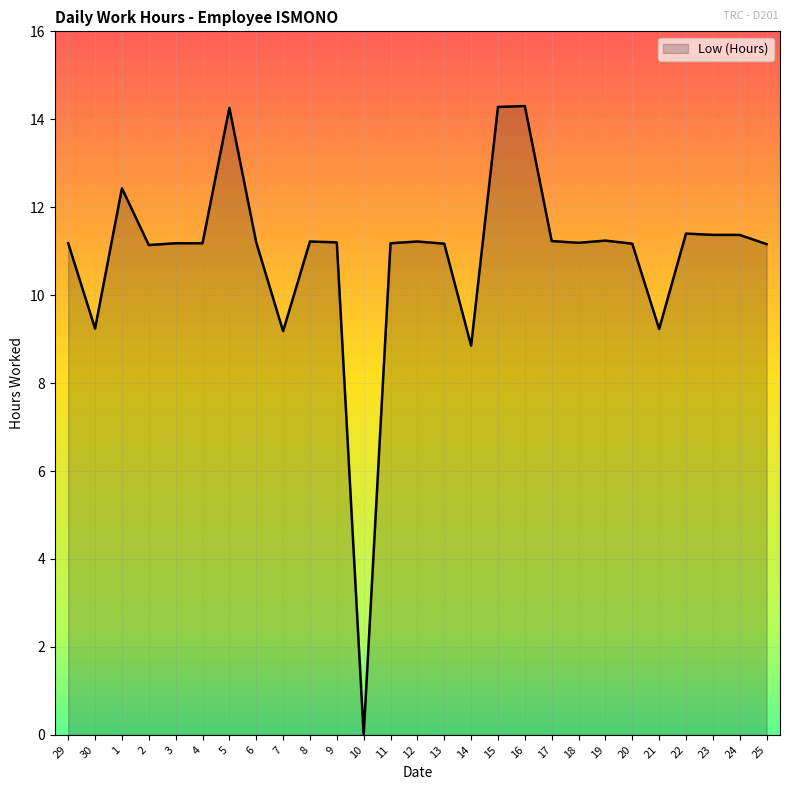

Count the number of values greater than 11.

22